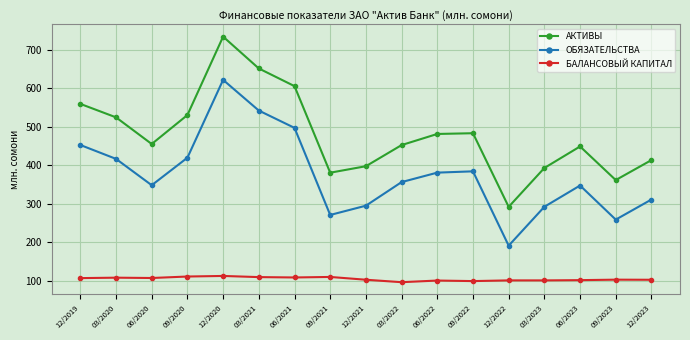

Is it true that АКТИВЫ equals 361.4 at 09/2023?

True